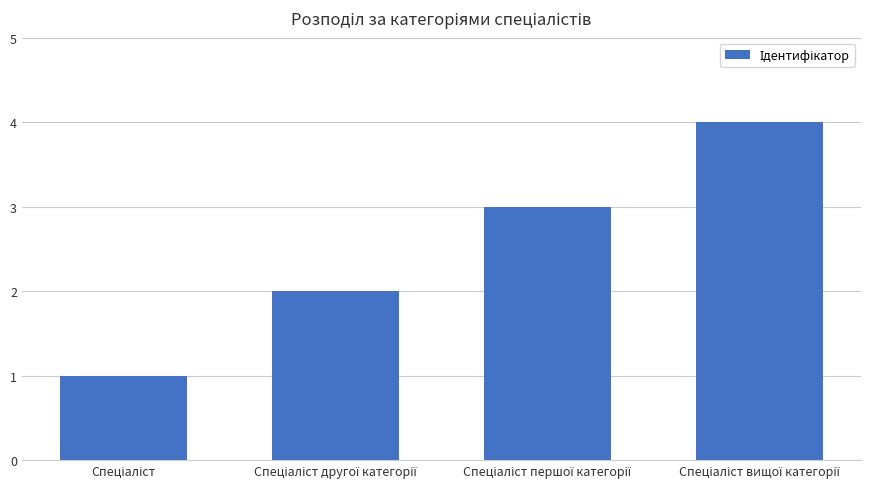

What is the sum of all values?

10